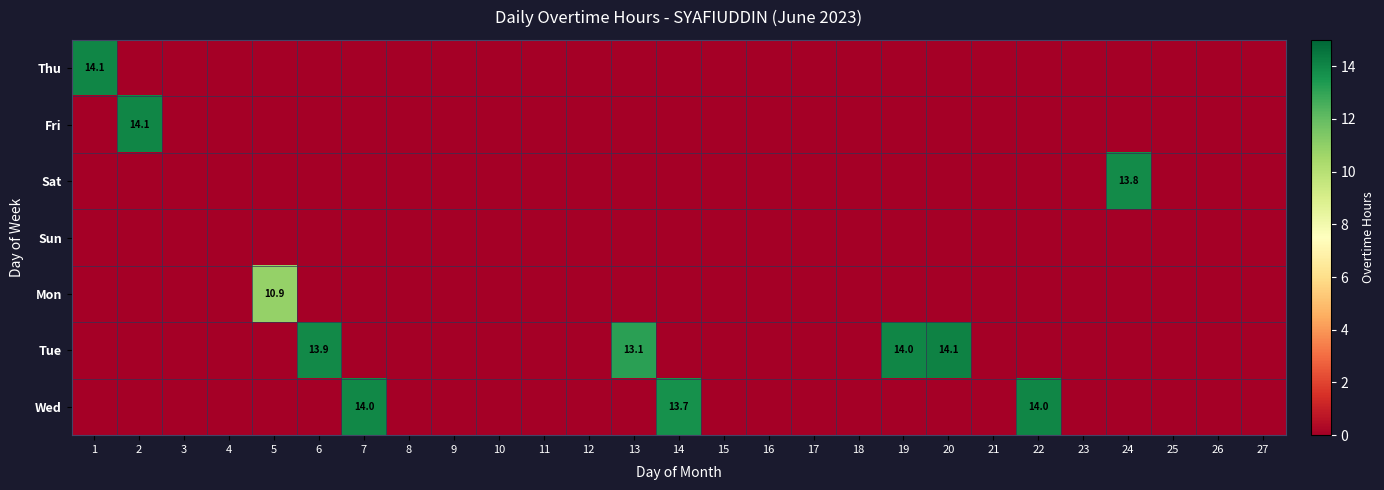

At how many categories does at least one series exceed 7?

11